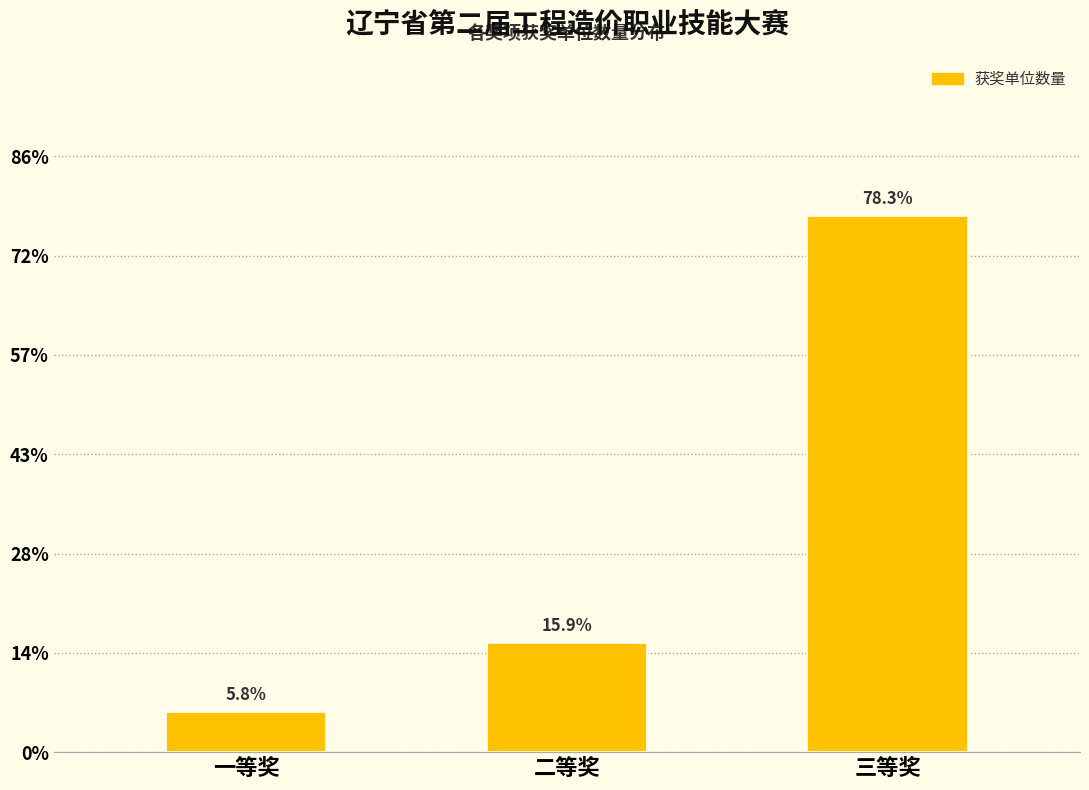

Does the chart contain any negative values?

No